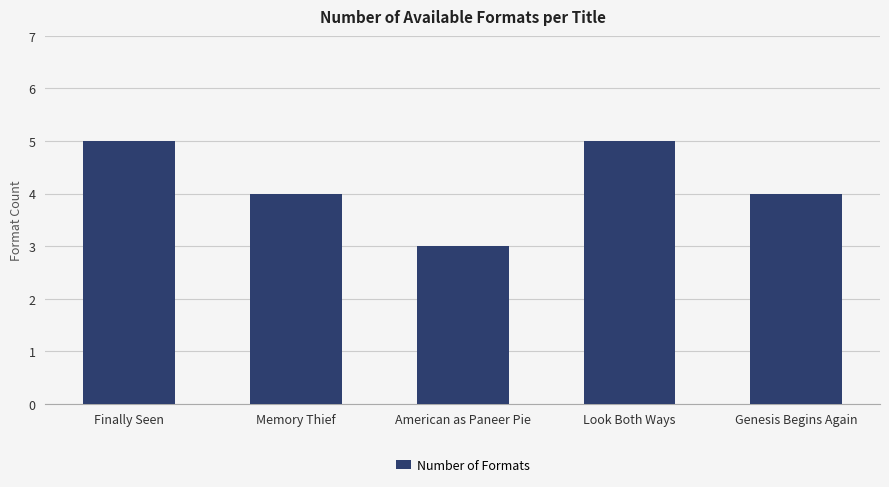

Count the number of categories in the chart.

5